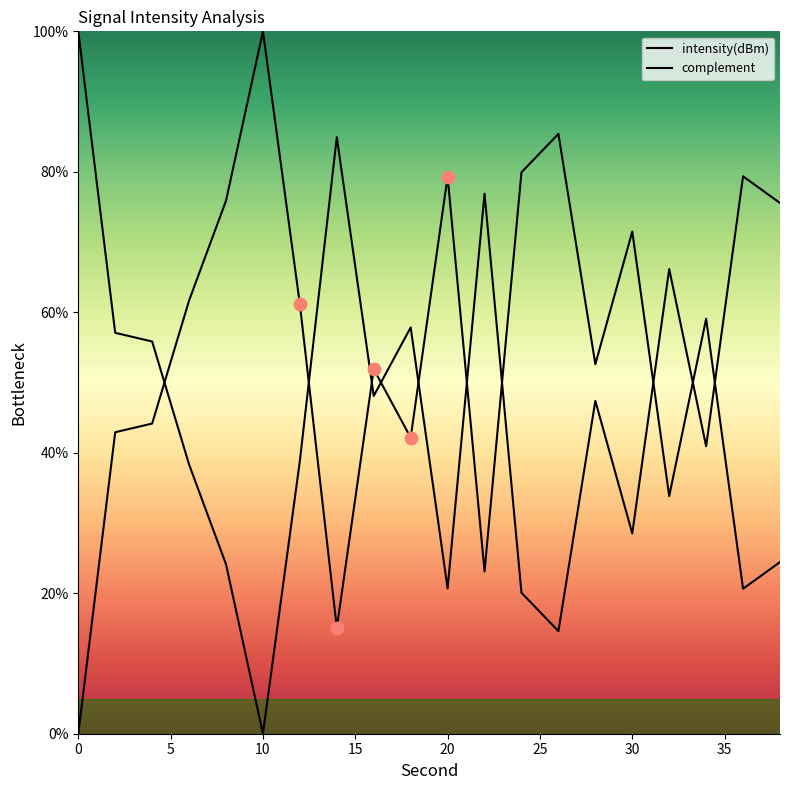

Approximately how many times larger is the value at 12 compared to 4?

1.4